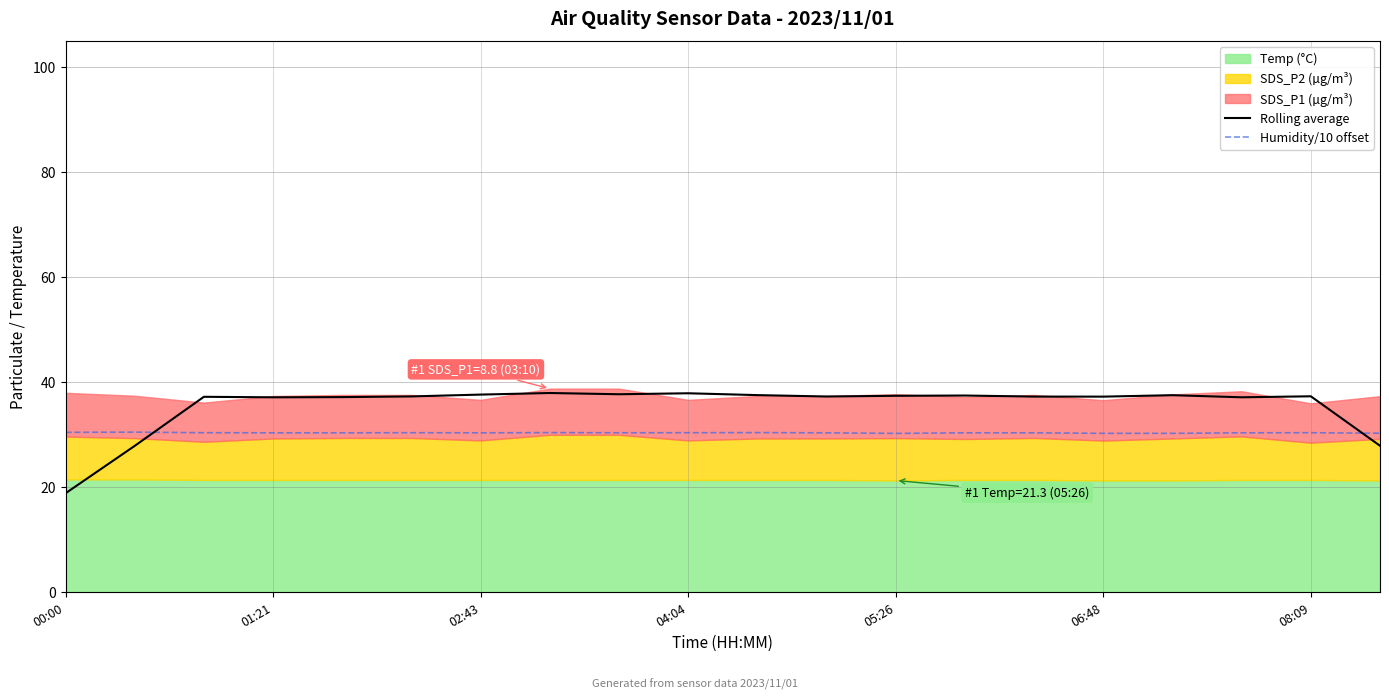

What value does the Humidity/10 offset series have at 7?

30.4